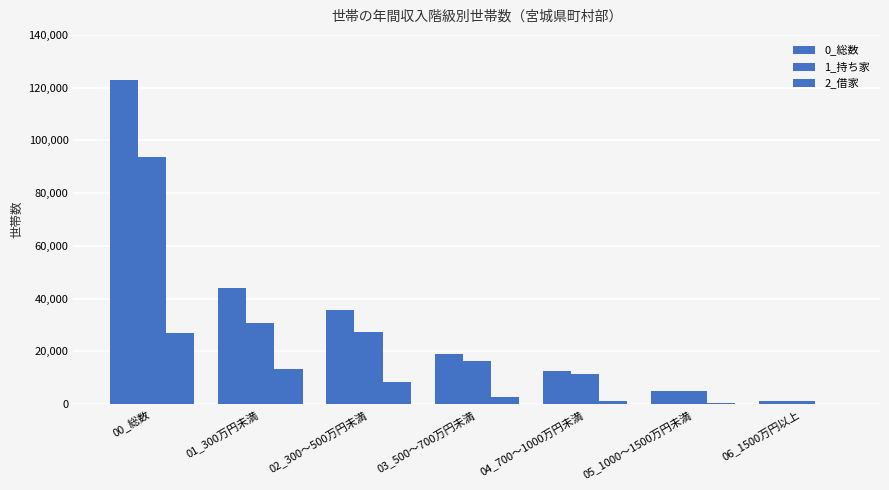

How many distinct data groups are displayed?

3